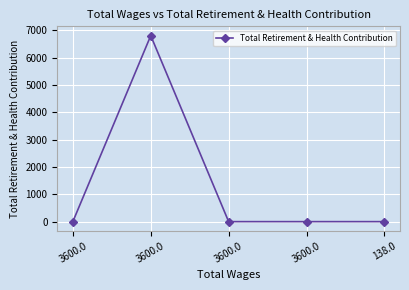

How many data points are above 0?

1